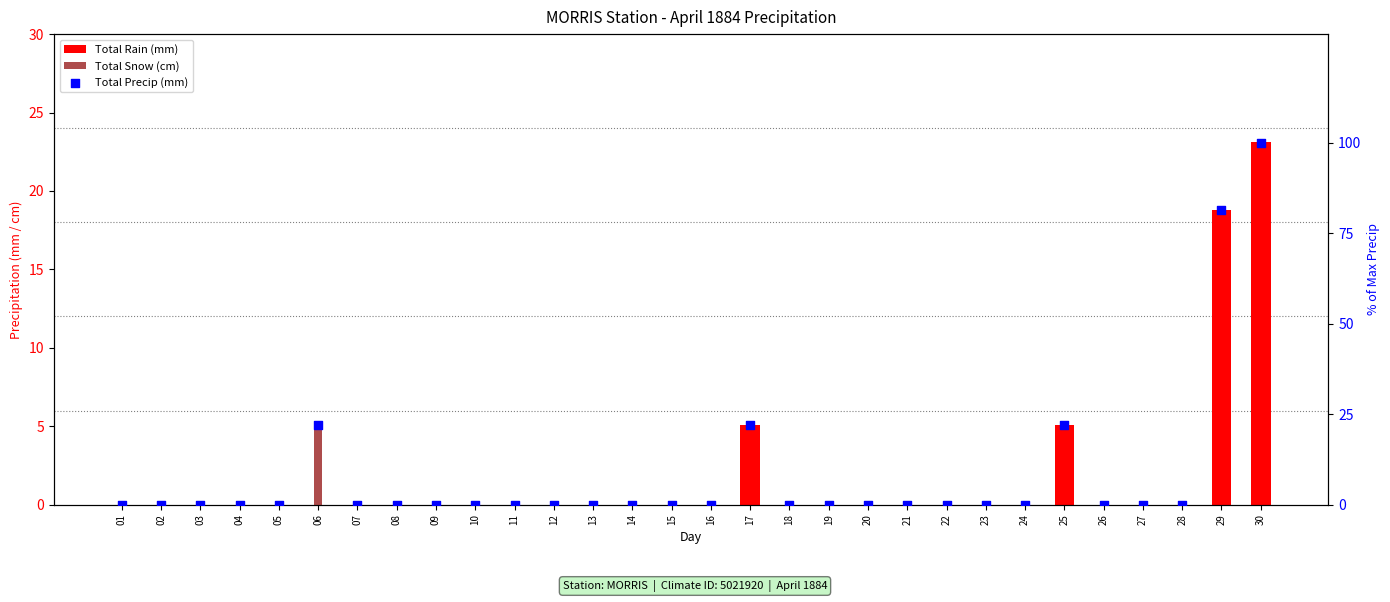

Which series has the largest total across all categories?

Total Precip (mm)